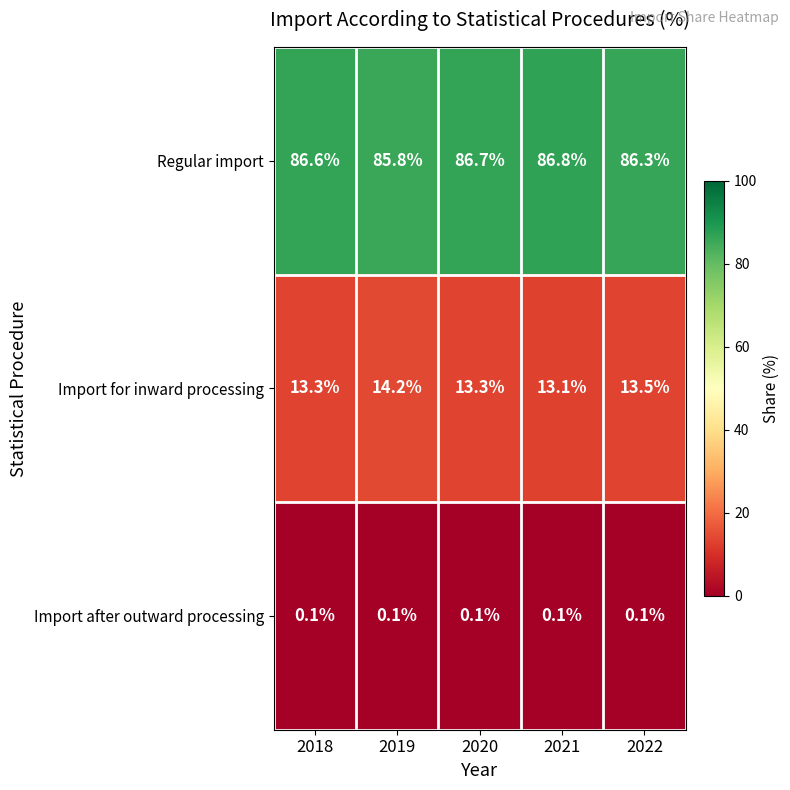

At 2021, list the series in order from smallest to largest.

Import after outward processing, Import for inward processing, Regular import